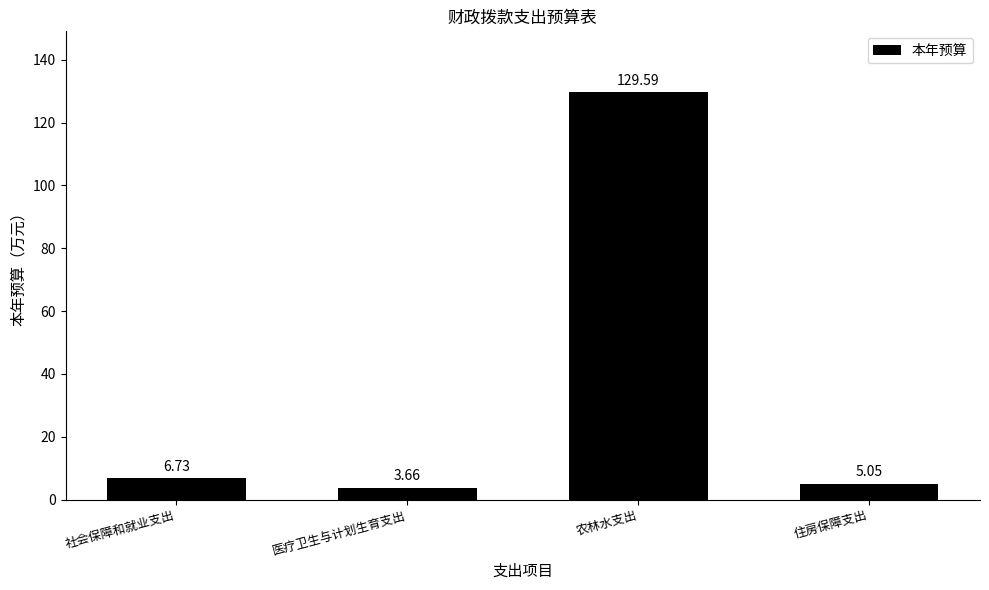

What is the sum of all values?

145.0